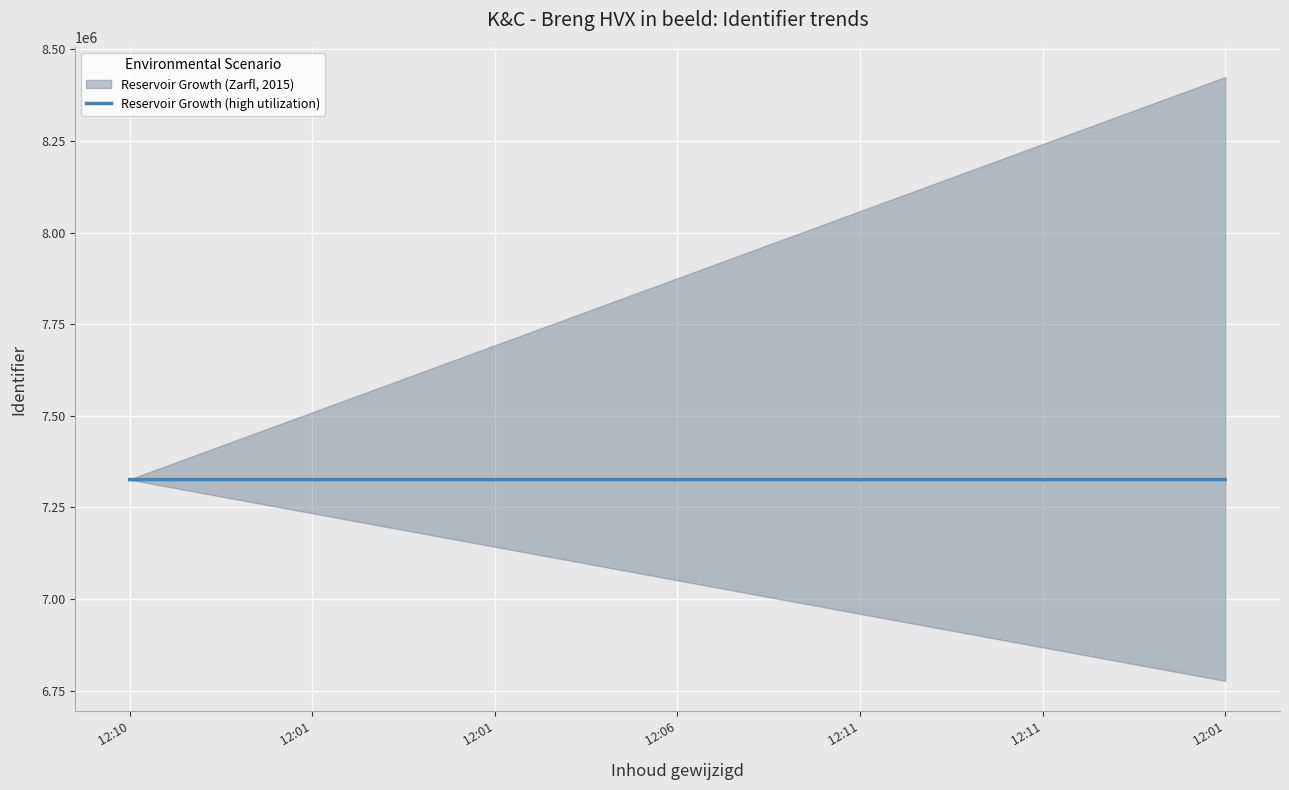

What is the change in value from  12:10 to  12:01?

+17